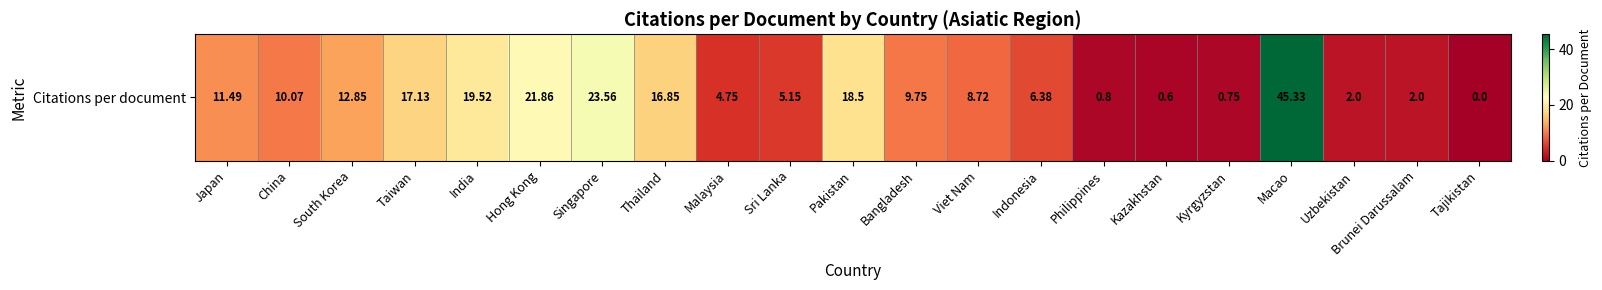

How many positive values are there?

20